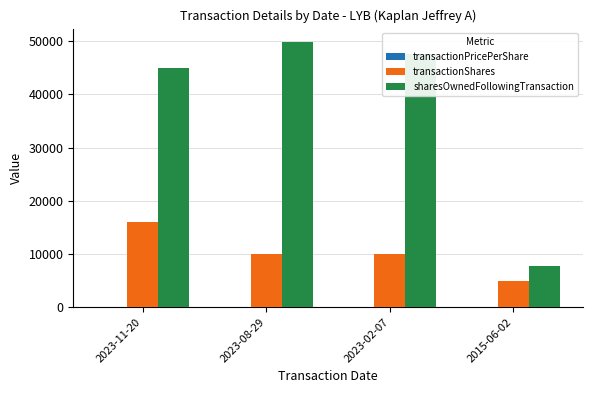

How many groups of bars are there?

4